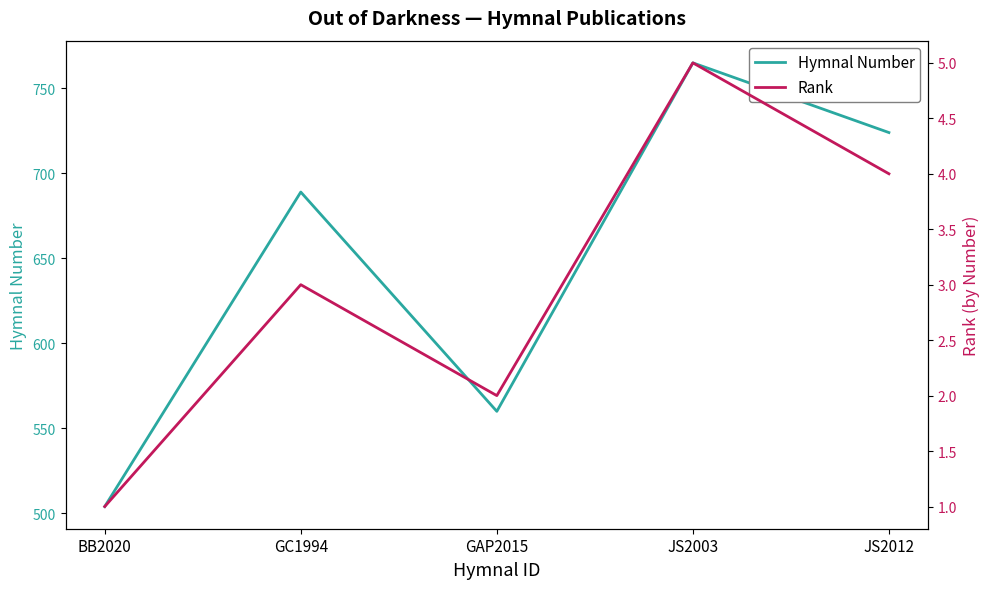

Is it true that Hymnal Number equals 963 at GAP2015?

False